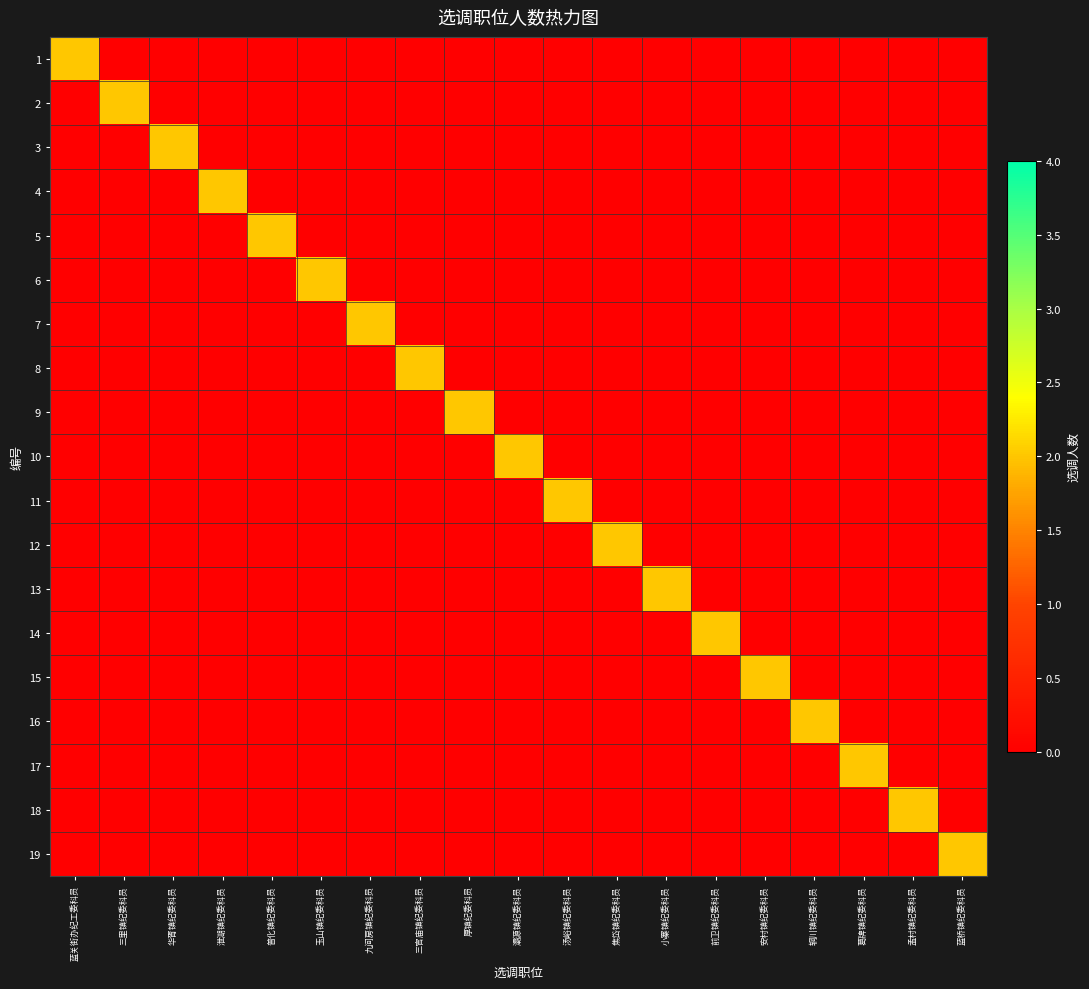

At which category is the sum across all series the highest?

蓝关街办纪工委科员